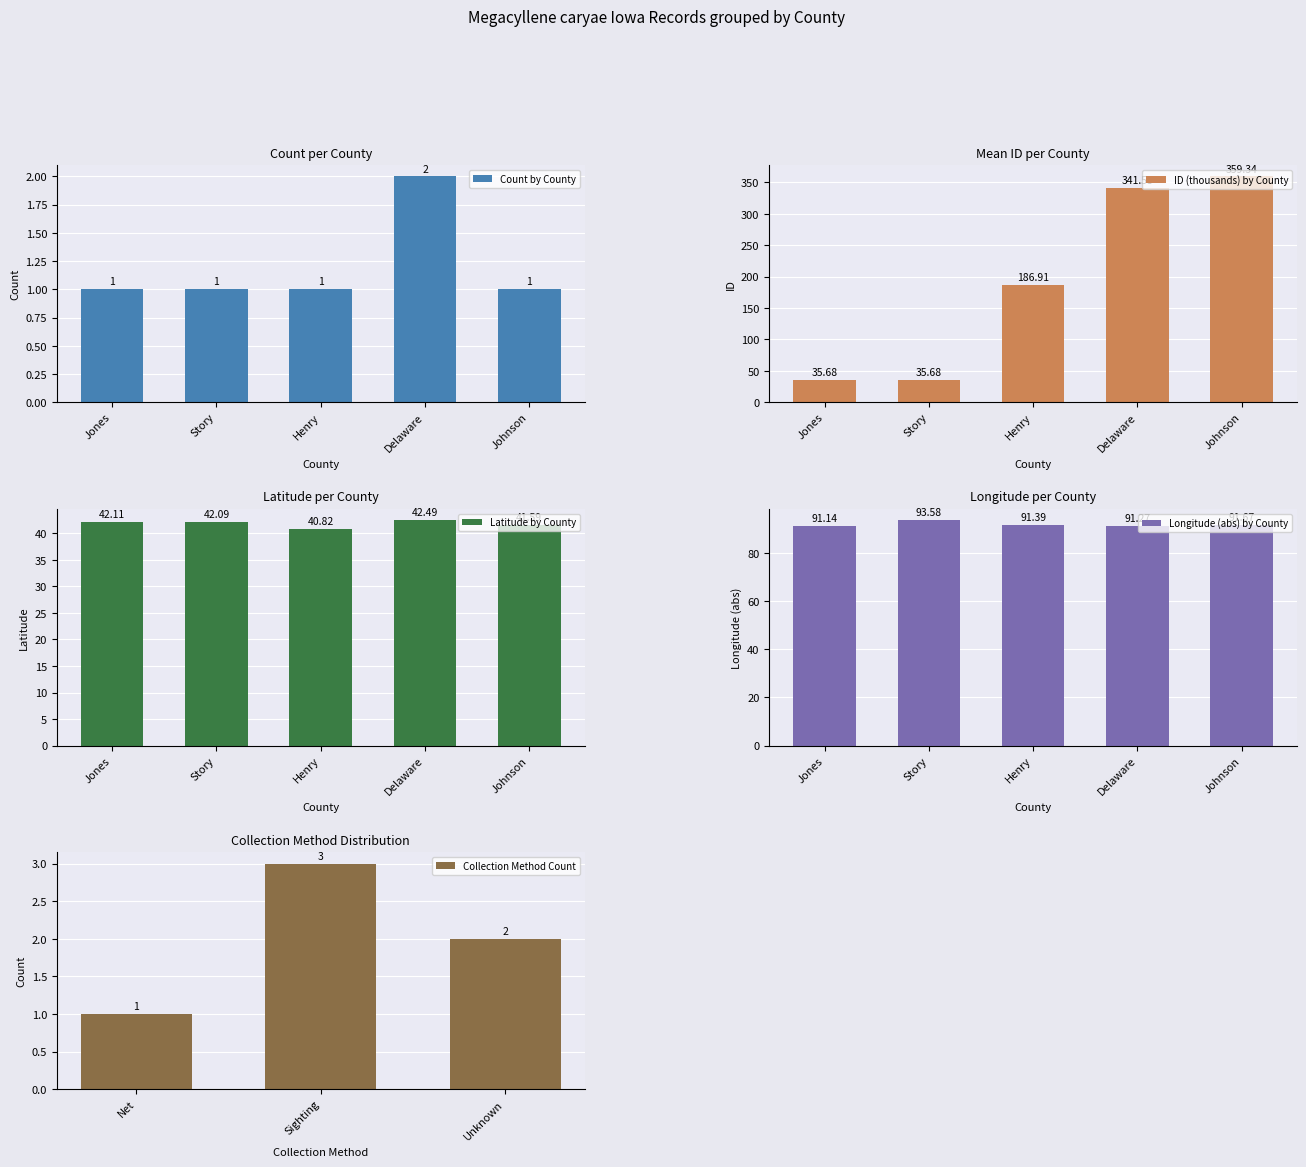

What is the difference between the Latitude values at Henry and Delaware?

1.7